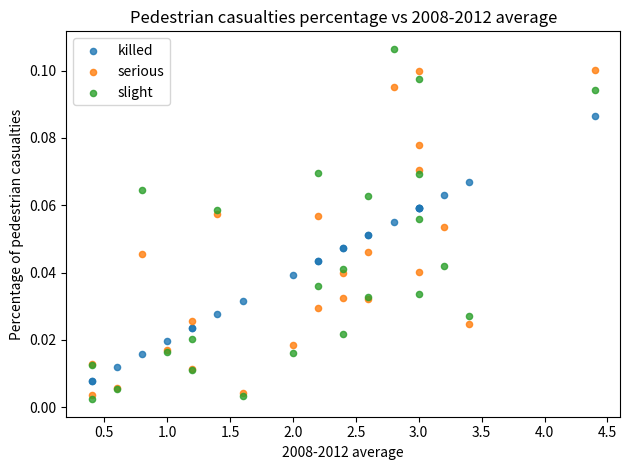

Which series contains the lowest Y value?

slight